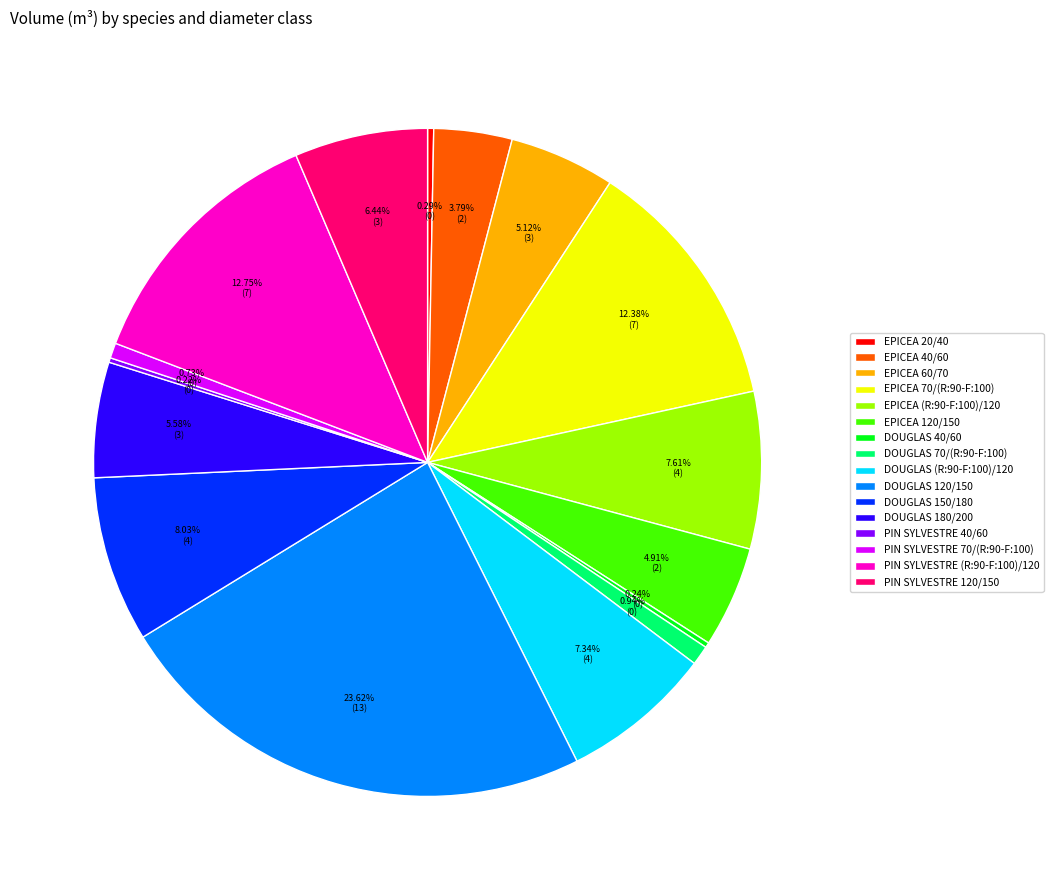

The EPICEA 60/70 slice represents 5% of the pie. True or false?

True